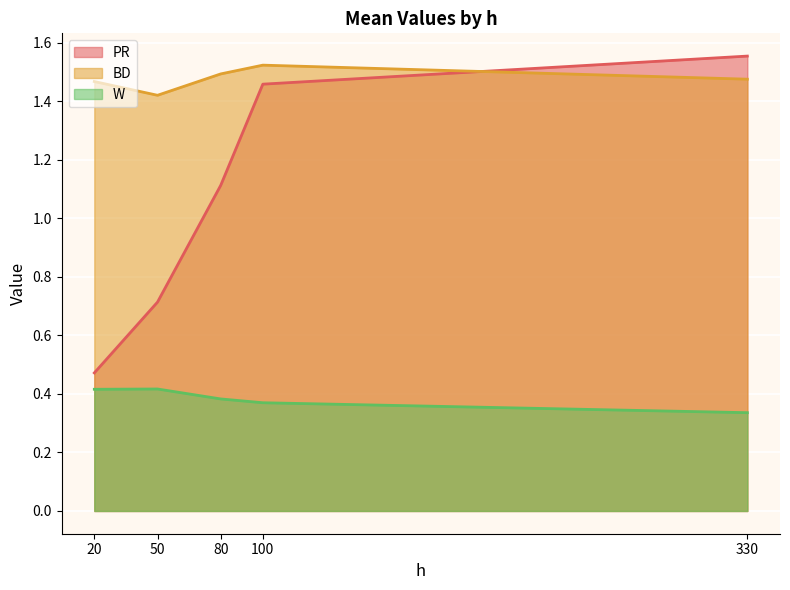

Is the value of PR at 100 greater than the value of BD at 20?

No